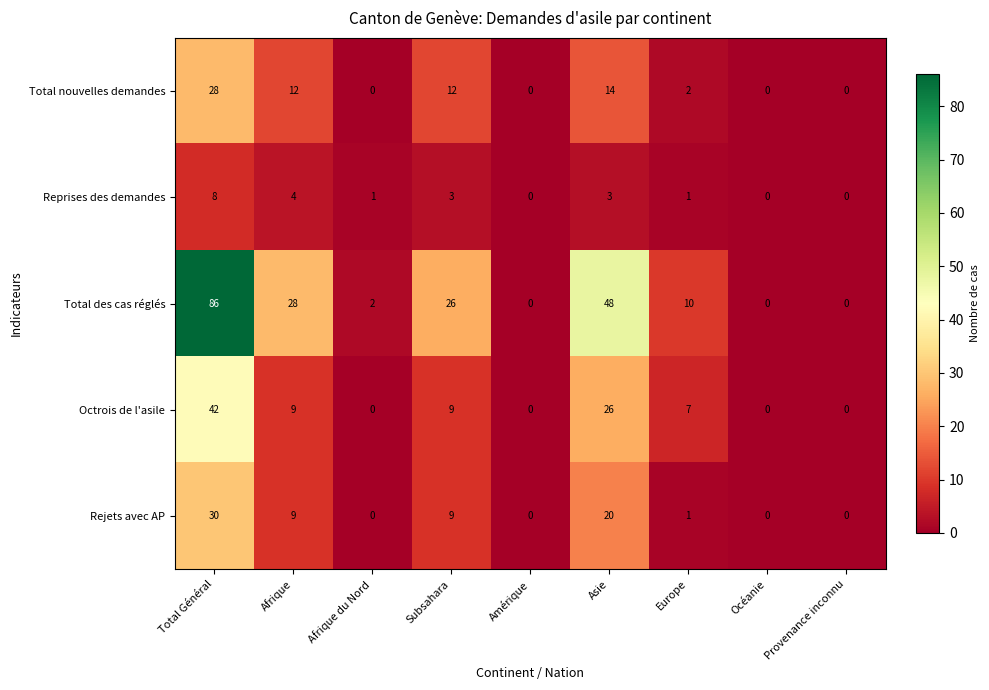

At which label does Rejets avec AP first exceed 1?

Total Général